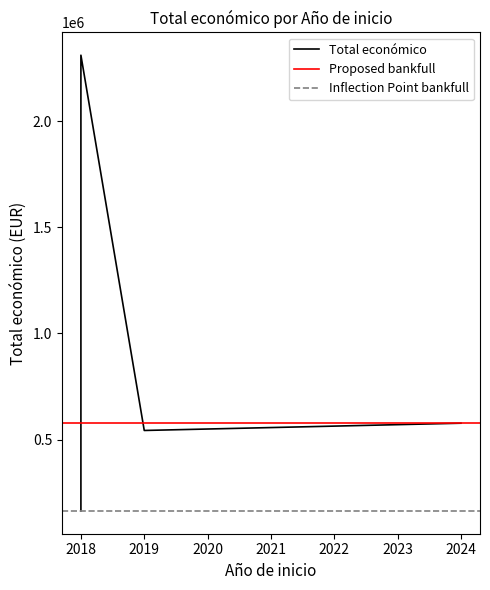

Where does the data first go above 577638?

2018